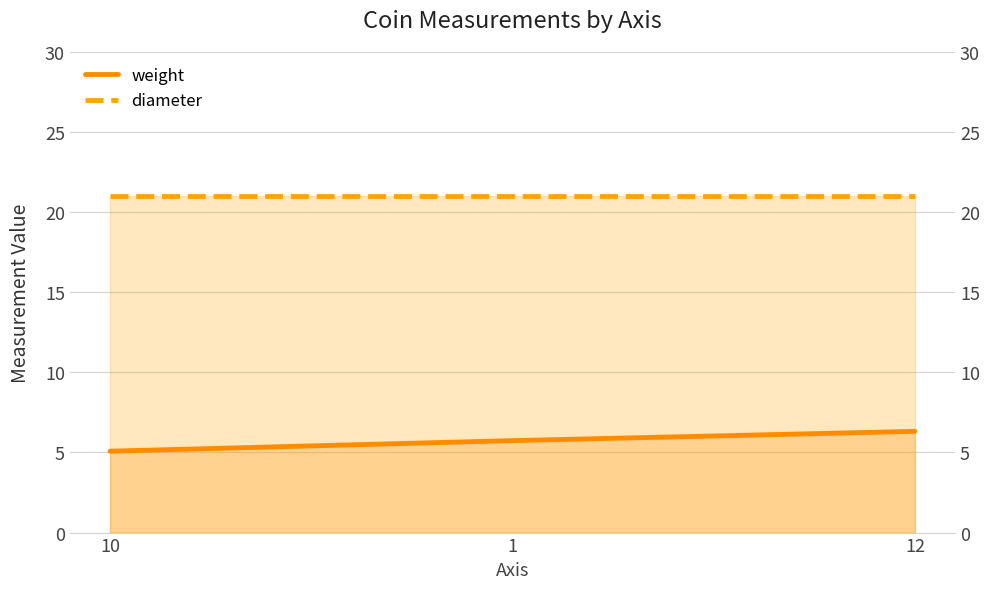

What is the lowest value of the weight series?

5.1